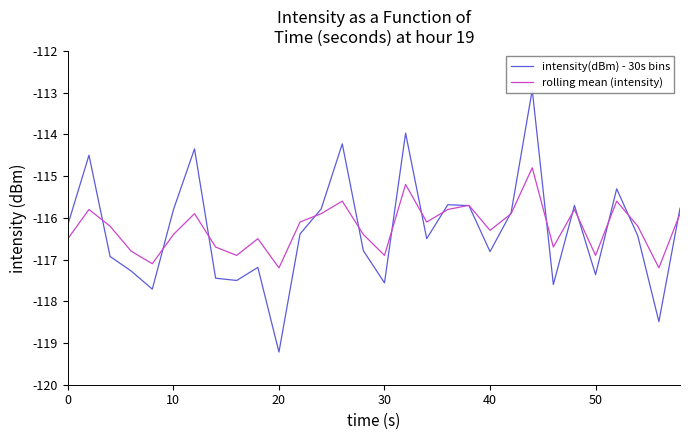

What is the lowest value of the rolling mean (intensity) series?

-117.2